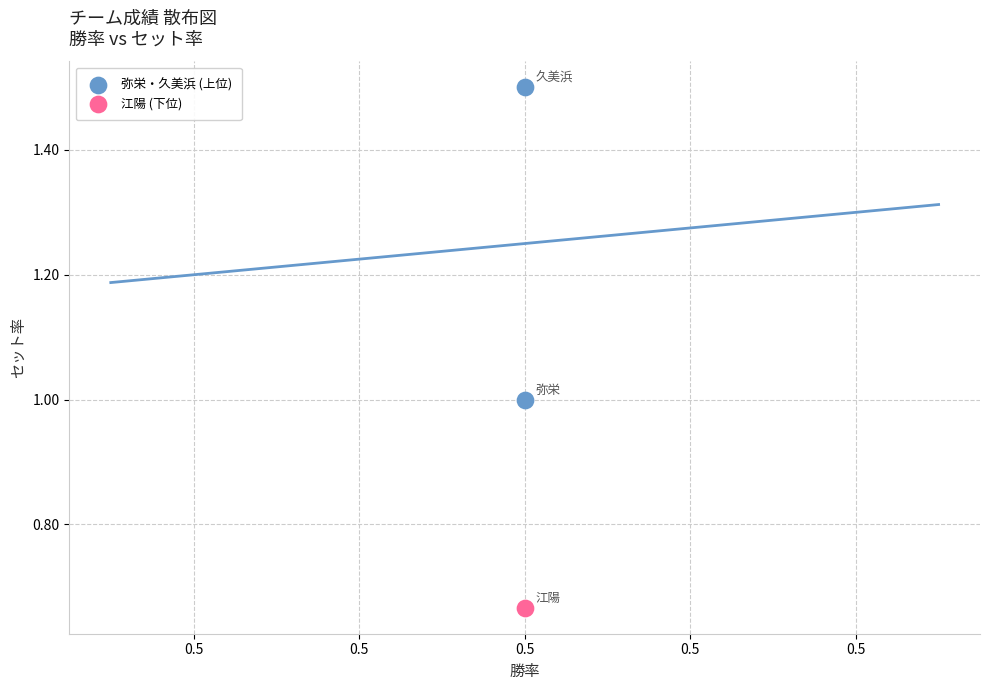

What are all the series names shown in the legend?

弥栄・久美浜 (上位), 江陽 (下位)